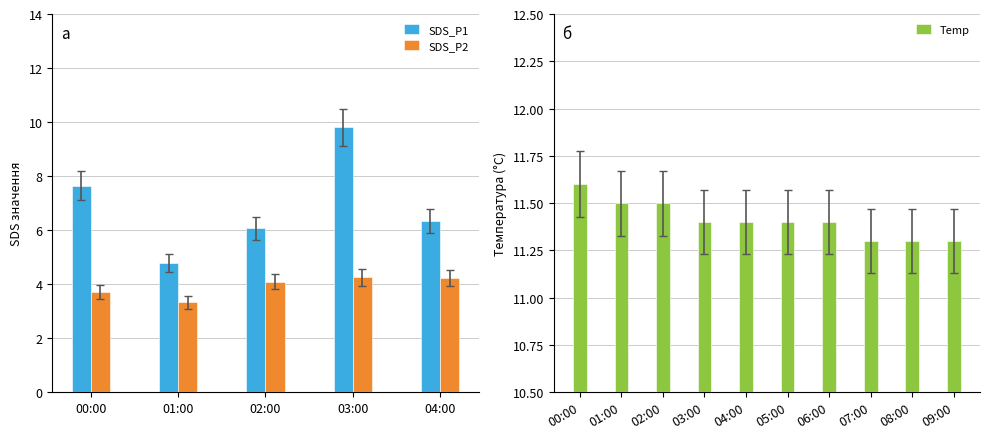

What is the highest value of the SDS_P2 series?

4.2